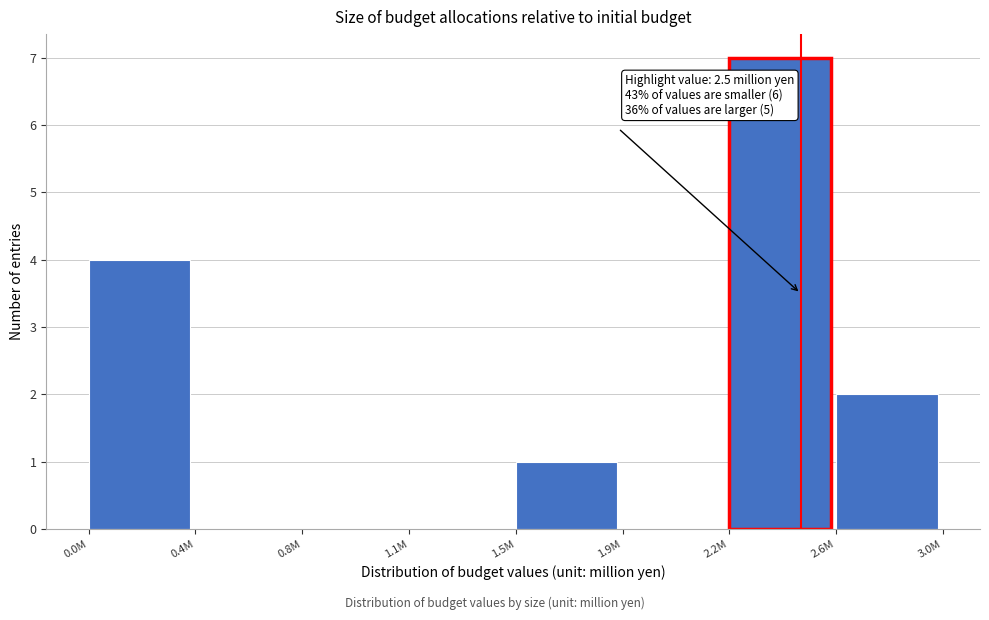

Reading left to right, what are all the values shown in this chart?

0.0M=4	0.4M=0	0.8M=0	1.1M=0	1.5M=1	1.9M=0	2.2M=7	2.6M=2